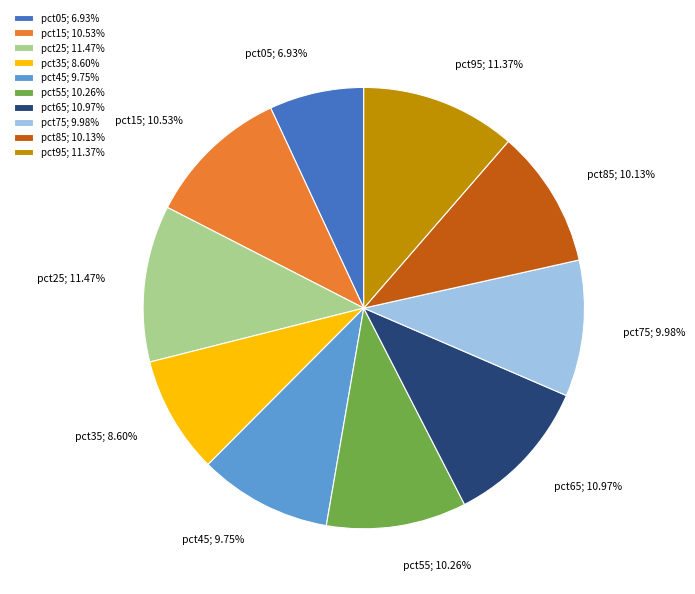

Does pct55 represent more than half of the total?

No